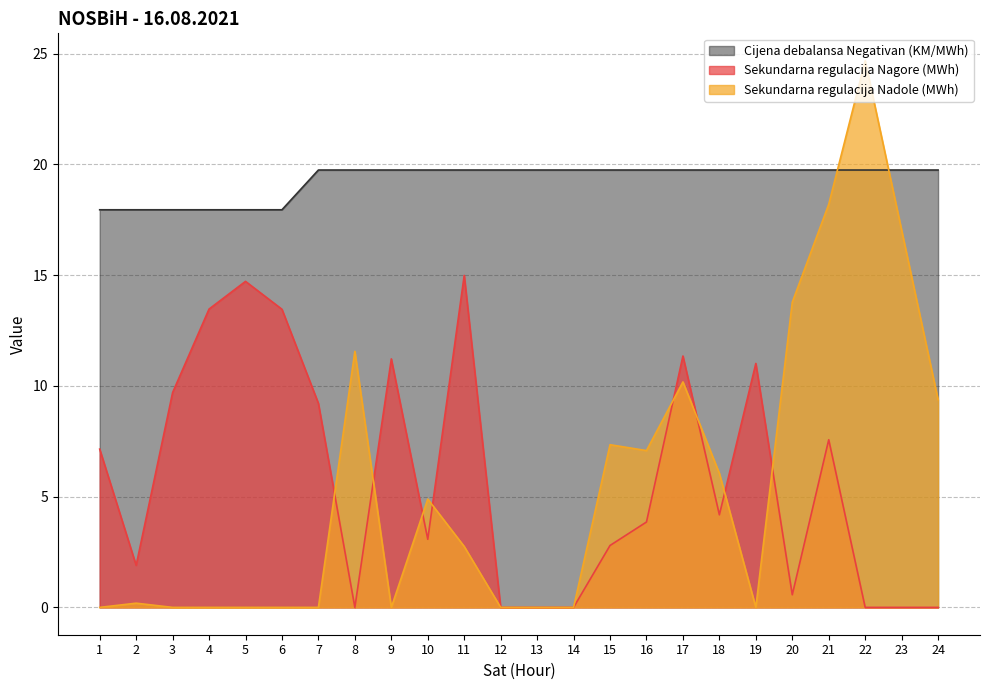

How many lines are shown in the chart?

3